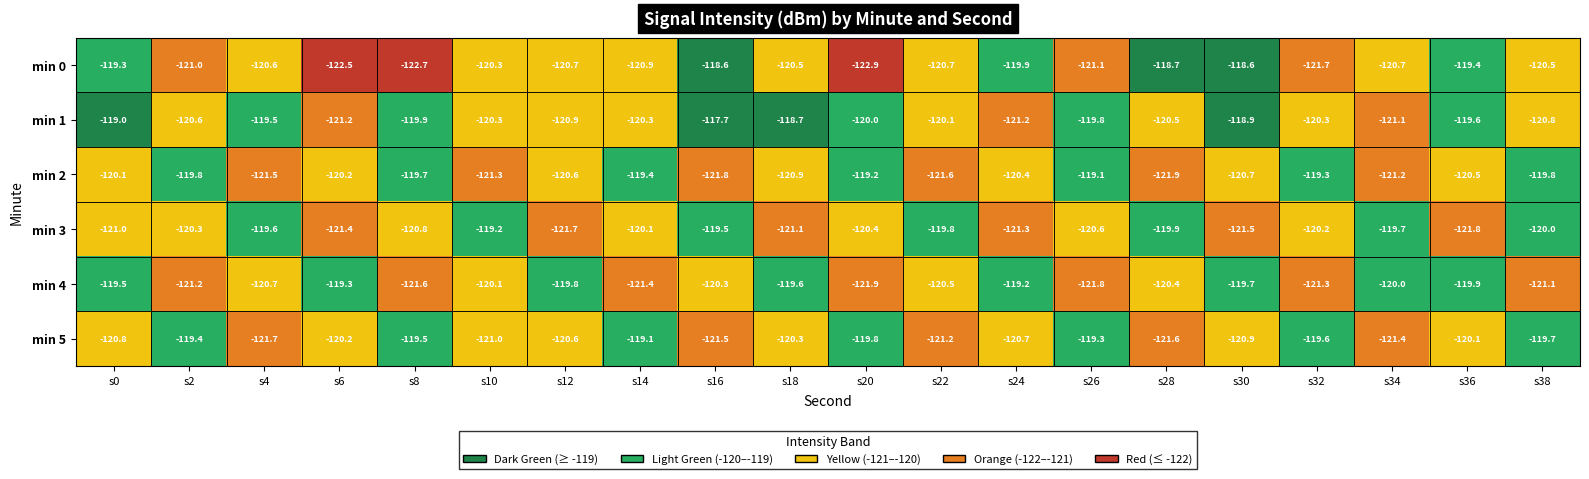

How many data points does each series have?

20